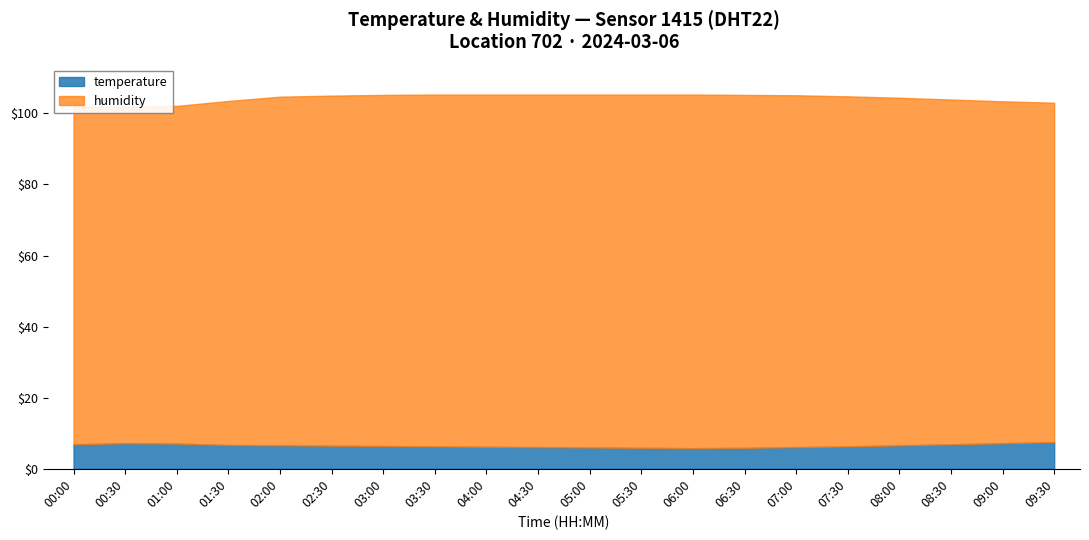

True or false: humidity and temperature intersect in this chart.

False